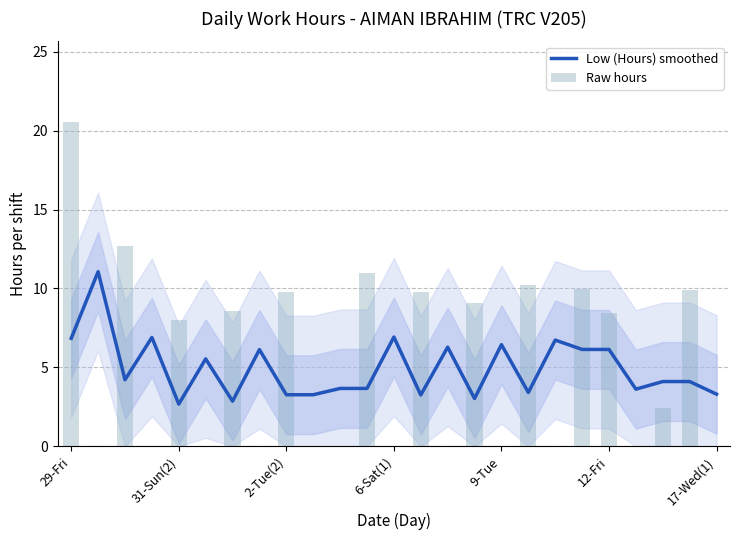

List the series in order of their peak value, lowest first.

Low (Hours) smoothed, Raw hours